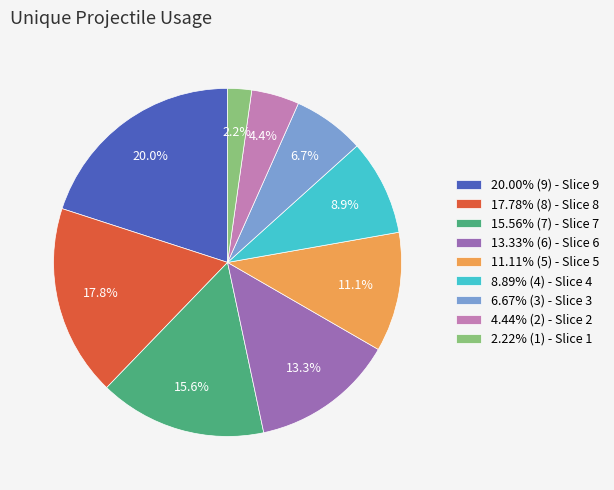

Approximately how many times larger is the value at 20.00% (9) - Slice 9 compared to 15.56% (7) - Slice 7?

1.3